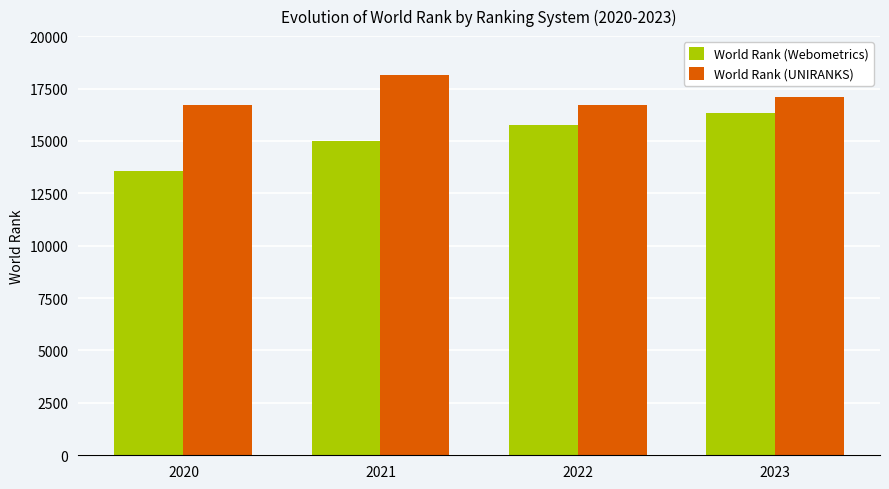

Is it true that World Rank (Webometrics) equals 14974 at 2021?

True